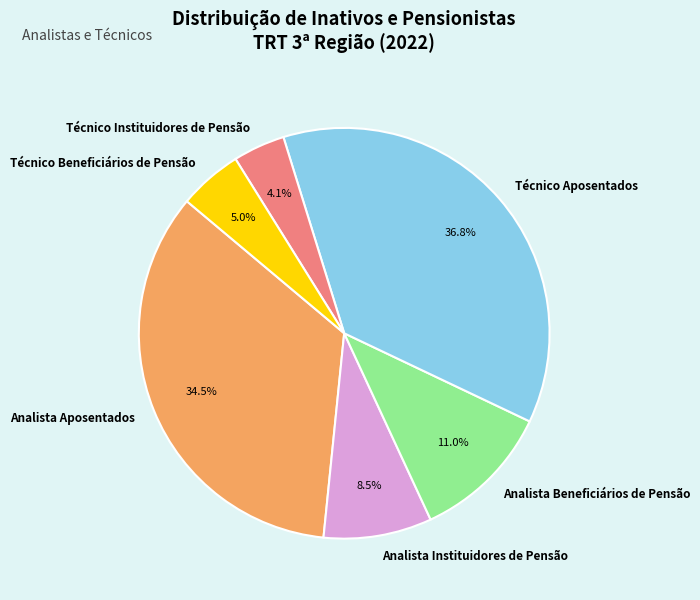

To the nearest percent, what is the average slice percentage?

17%